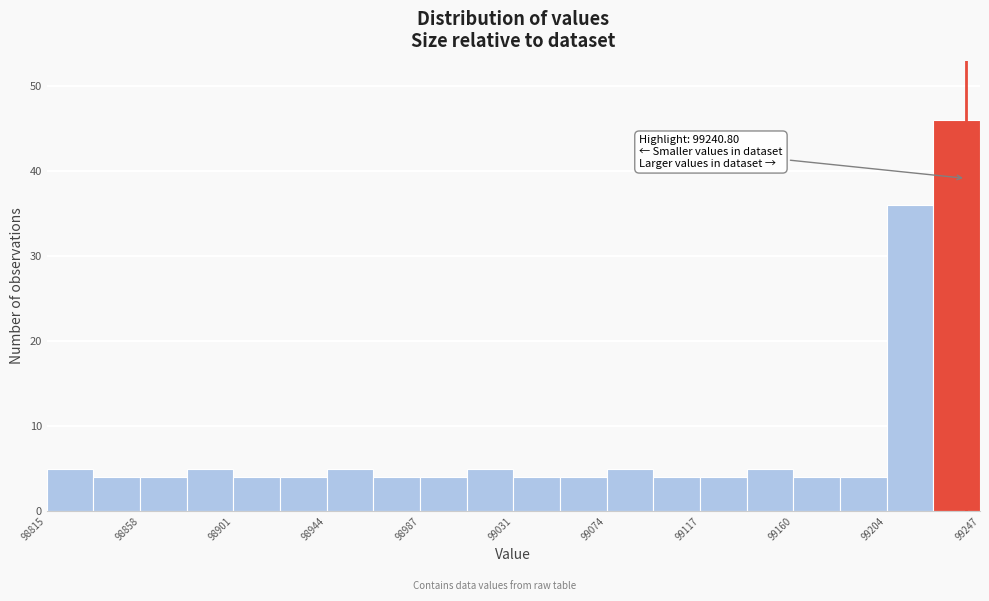

Which range on the x-axis has the tallest bar?

99225 to 99245